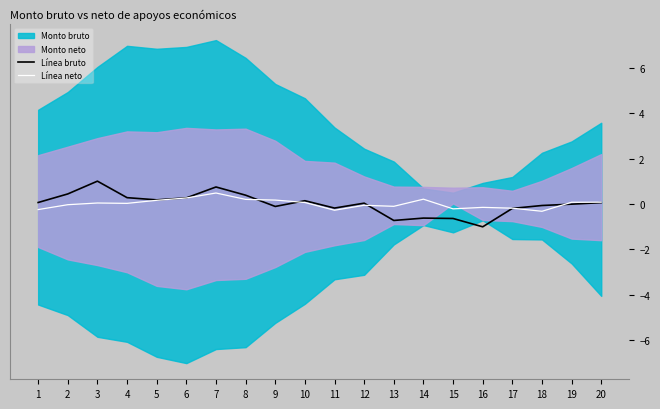

What is the minimum value shown in the chart?

-1.0